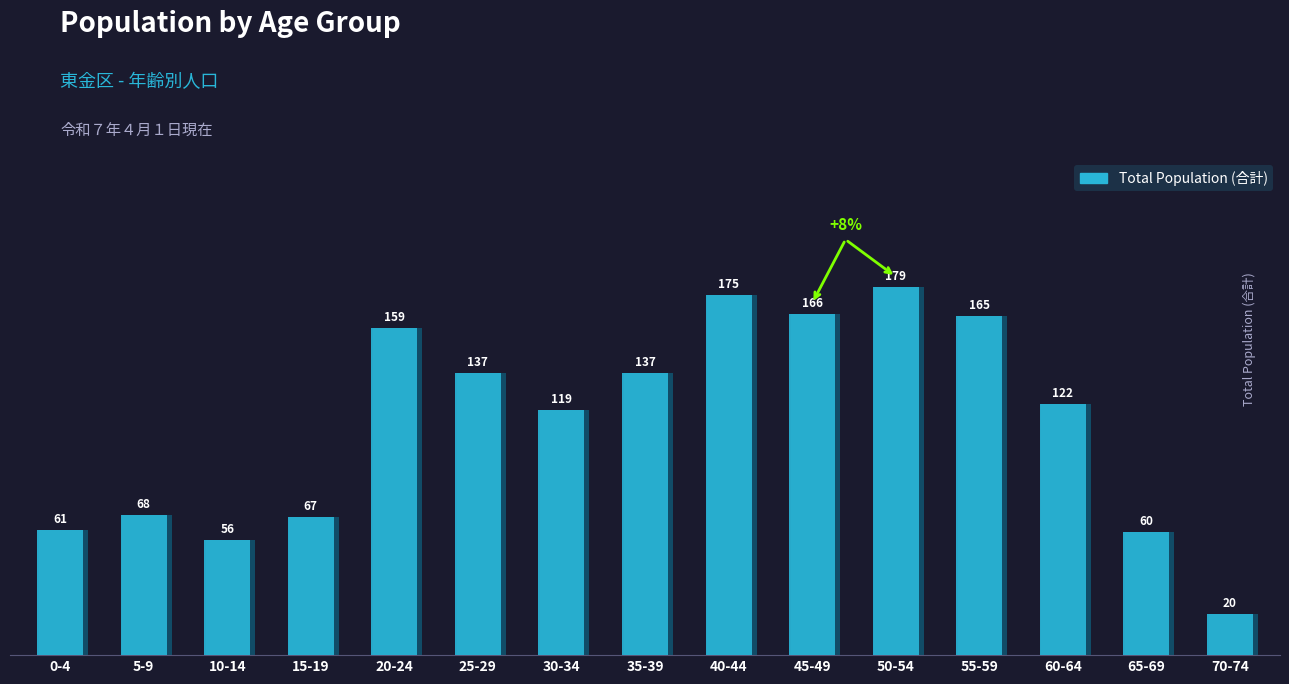

Between 40-44 and 65-69, which is larger?

40-44